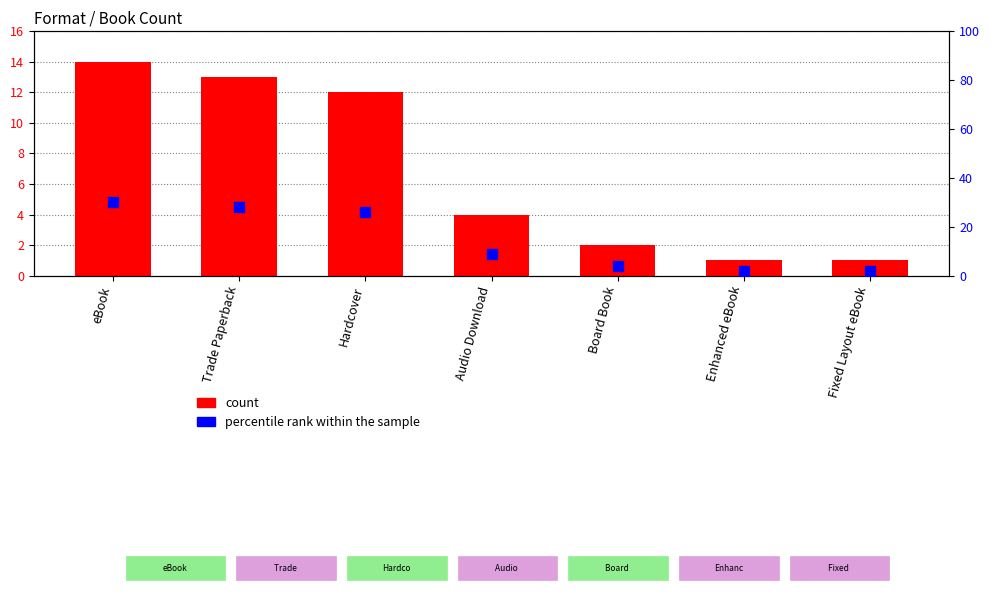

Which series contains the lowest Y value?

count